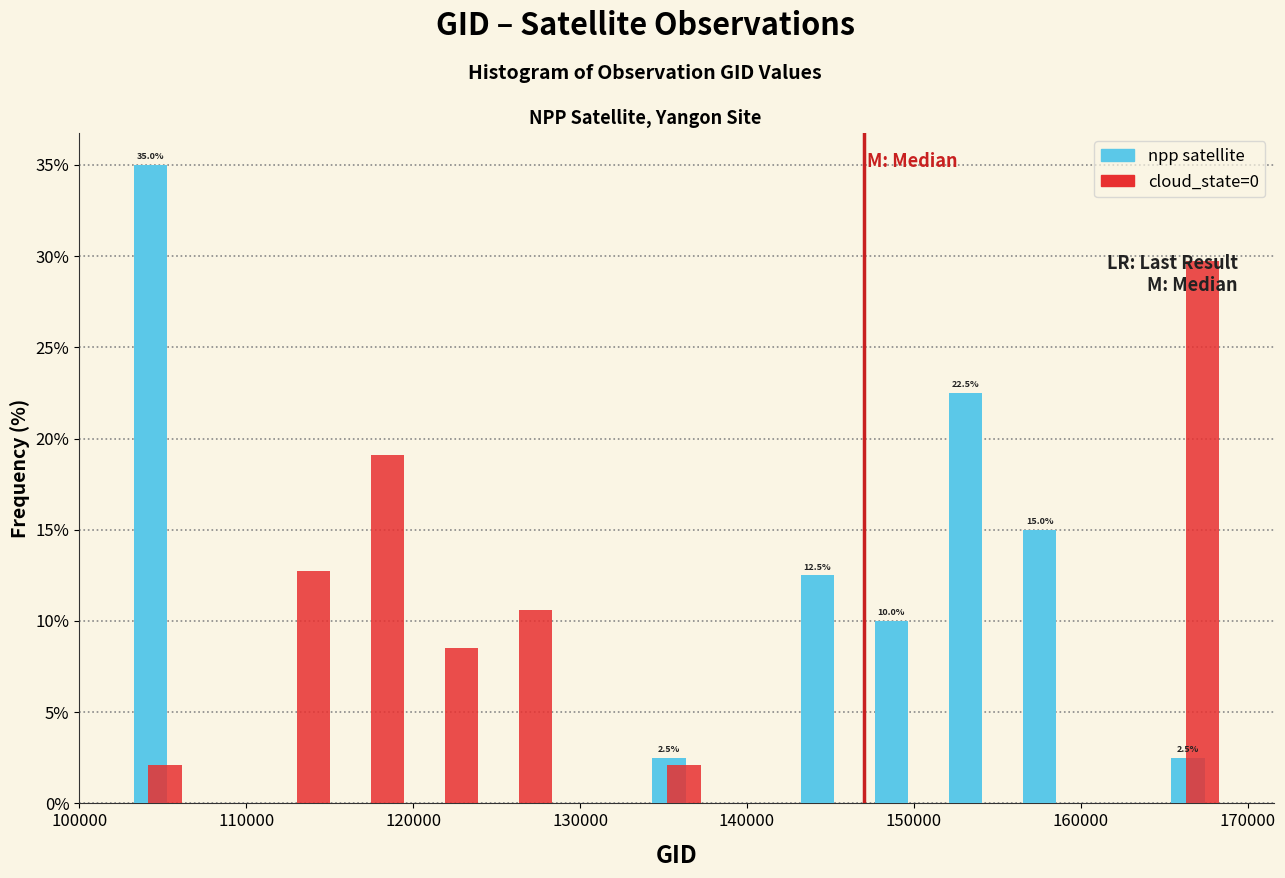

In the cloud_state=0 series, which range on the x-axis has the tallest bar?

165000 to 169000